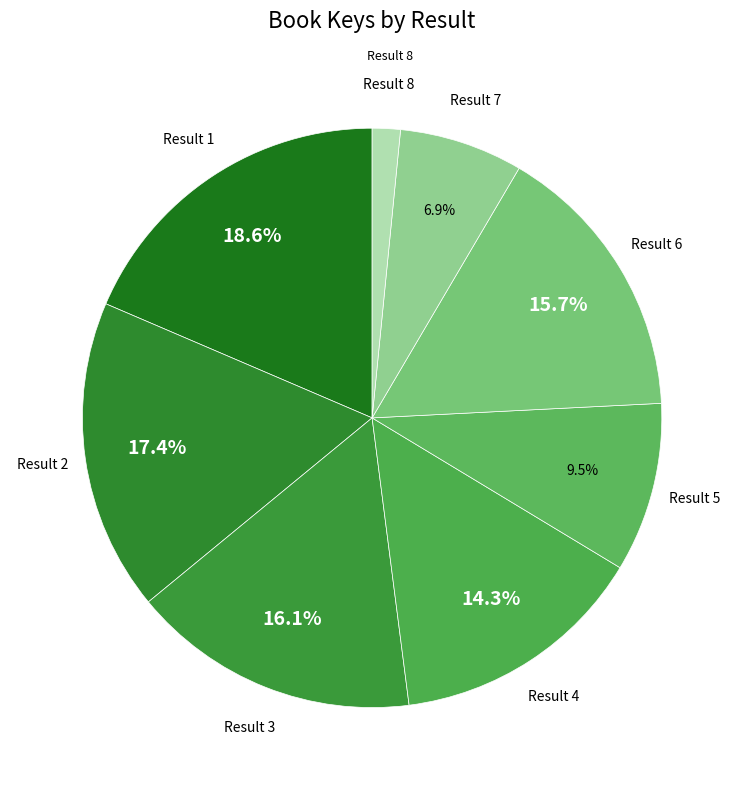

How many slices are in this pie chart?

8